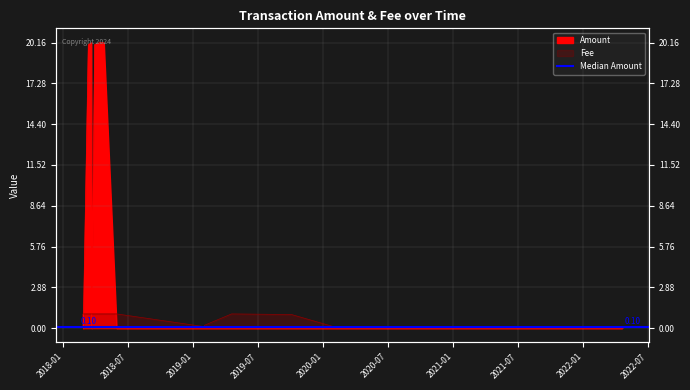

Reading left to right, transcribe all the data shown in this chart.

Amount: 1.0	0.0	1.0	0.0	20.0	20.1	0.0	20.0	20.1	20.2	20.1	0.0	0.0	0.0	0.0	0.0	0.0	0.0	0.0
Fee: 1.0	1.0	1.0	1.0	1.0	1.0	1.0	1.0	1.0	1.0	1.0	1.0	1.0	0.1	0.2	1.0	1.0	0.1	0.1